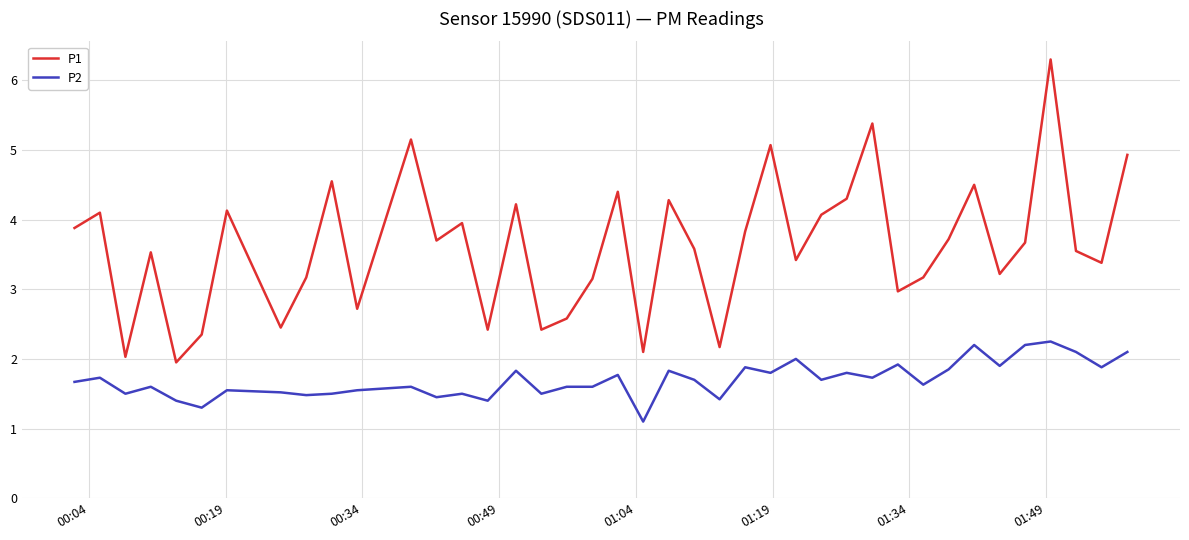

Rank the series by their average value, from lowest to highest.

P2, P1